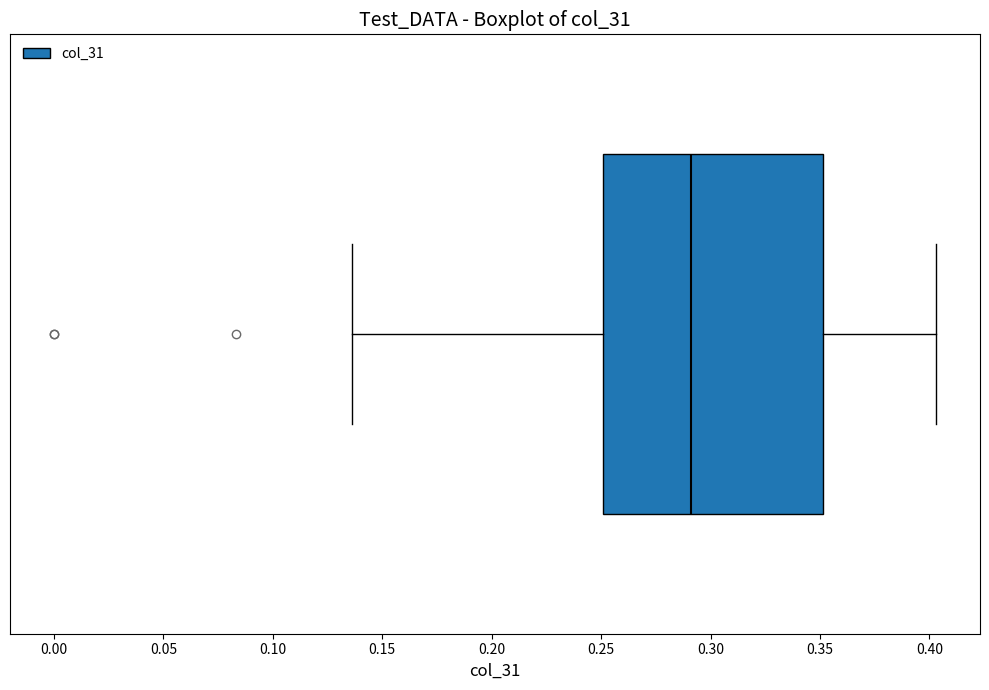

Read this box plot against the x-axis: the position of the median line, the range covered by the box, and the ends of both whiskers. The values are not printed on the chart, so give them approximately, as read against the axis.

median 0.290, box 0.250 to 0.350, whiskers 0.135 to 0.405